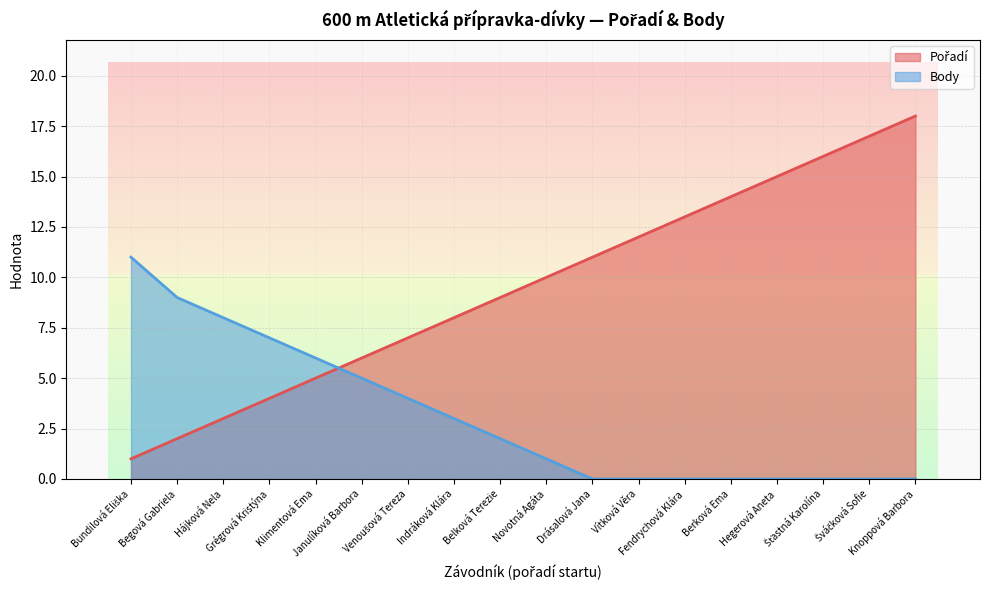

Read the Body value at Hájková Nela, to the nearest 10.

10